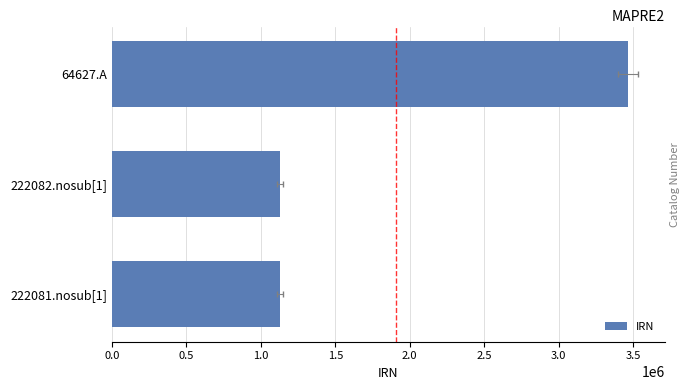

What is the smallest value displayed?

1128176